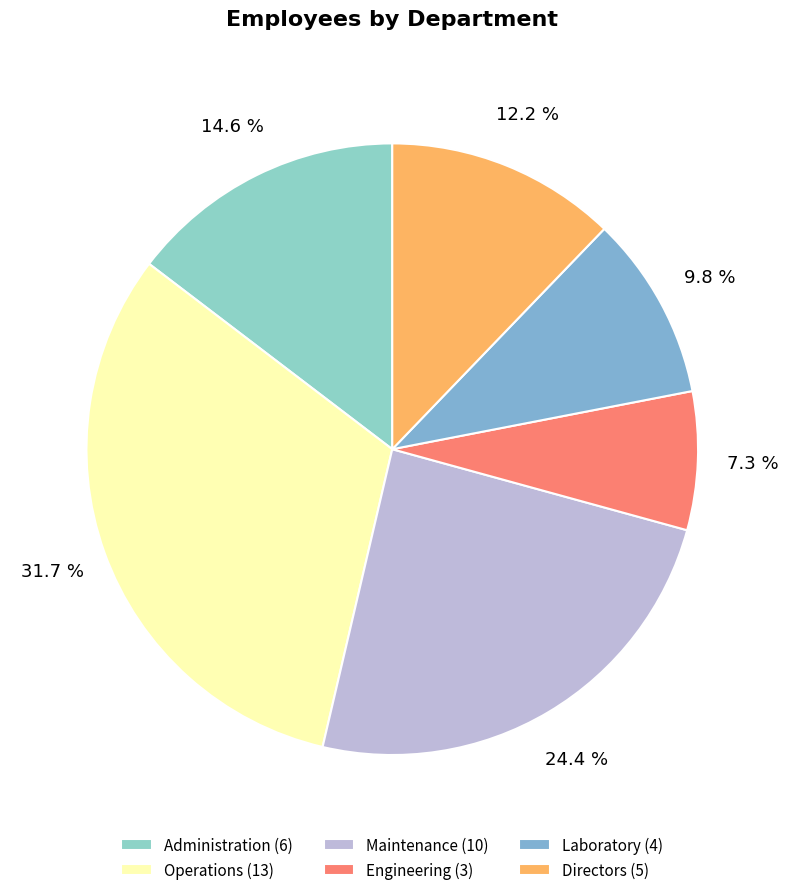

Which category has the biggest portion of the pie?

Operations